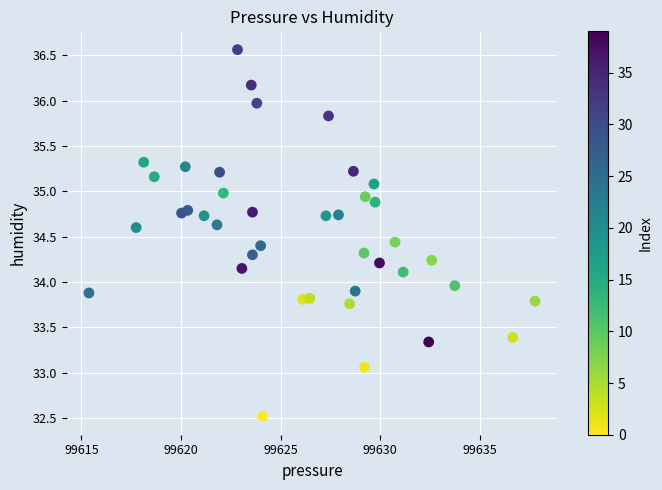

What is the range of Y values (max minus min)?

4.0